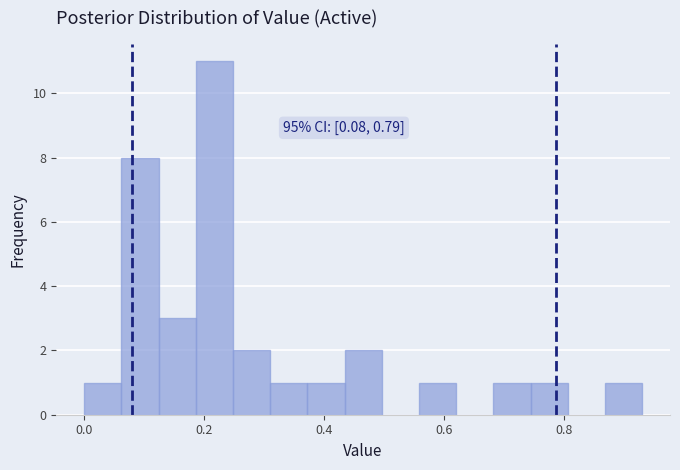

Read against the x-axis, roughly where is the centre of the tallest bar?

0.22